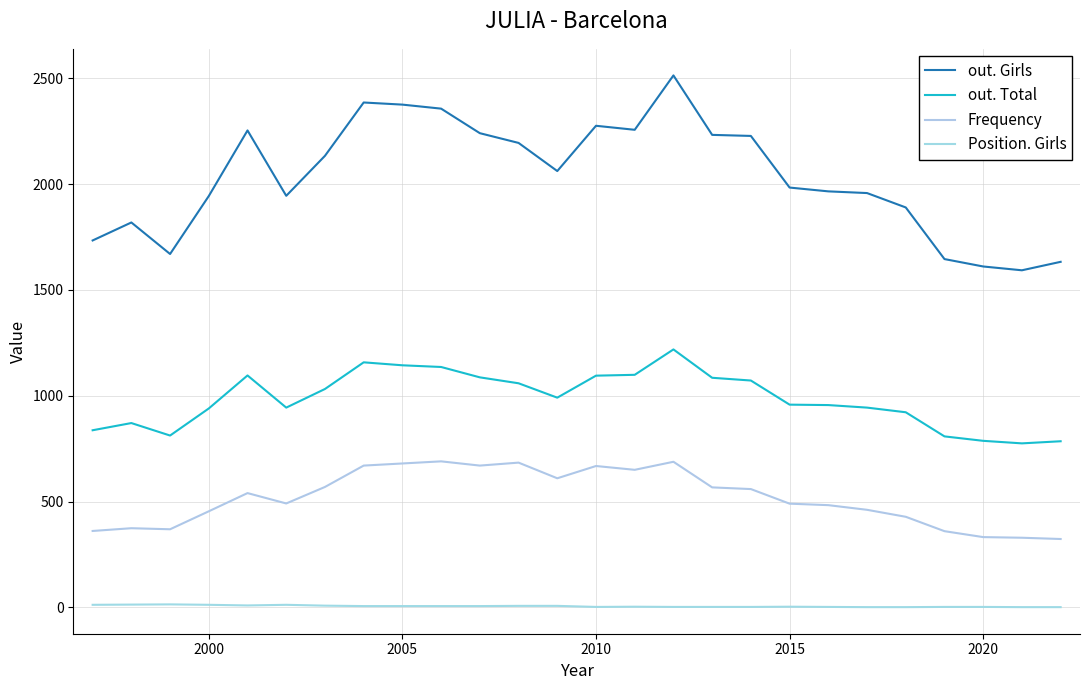

Is this an area chart (filled region under the line)?

No